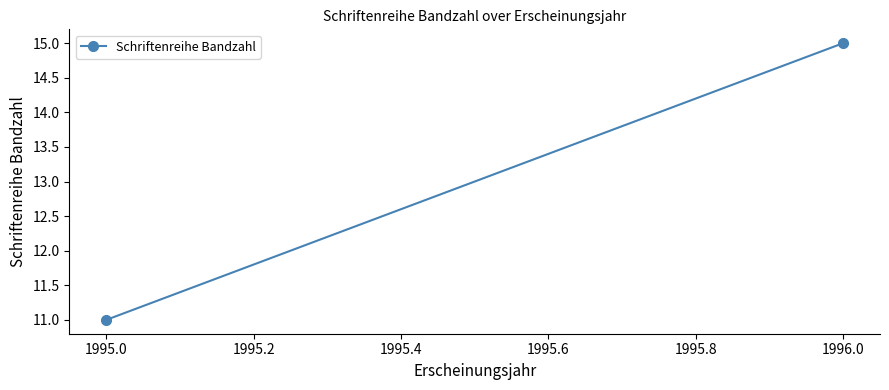

Does the chart have visible grid lines?

No